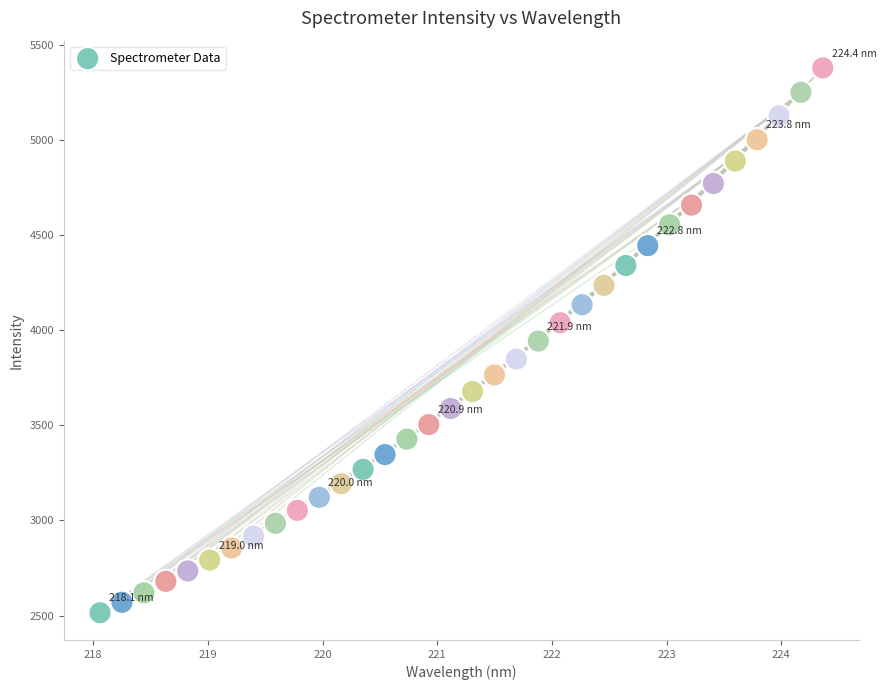

What is the range of X values (max minus min)?

6.3